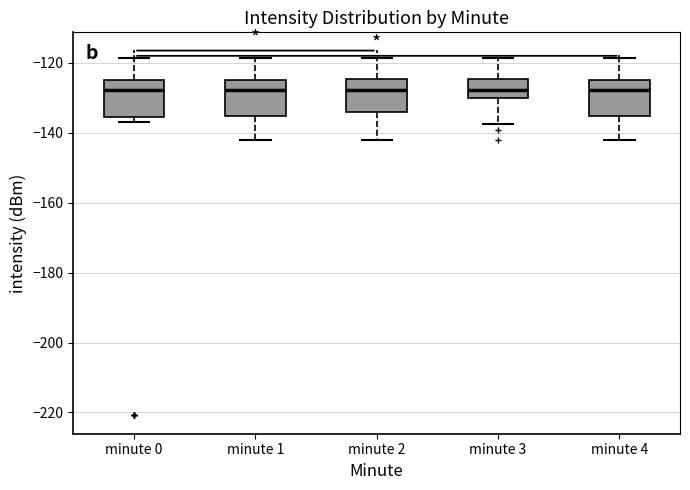

Reading left to right, transcribe this box plot: for each box, give where its median line is, the range the box spans, and where its two whiskers end, as read against the y-axis. The values are not printed on the chart, so give them approximately, as read against the axis.

minute 0: median -128, box -136 to -124, whiskers -136 (just below the box's lower edge) to -118
minute 1: median -128, box -136 to -124, whiskers -142 to -118
minute 2: median -128, box -134 to -124, whiskers -142 to -118
minute 3: median -128, box -130 to -124, whiskers -138 to -118
minute 4: median -128, box -136 to -124, whiskers -142 to -118